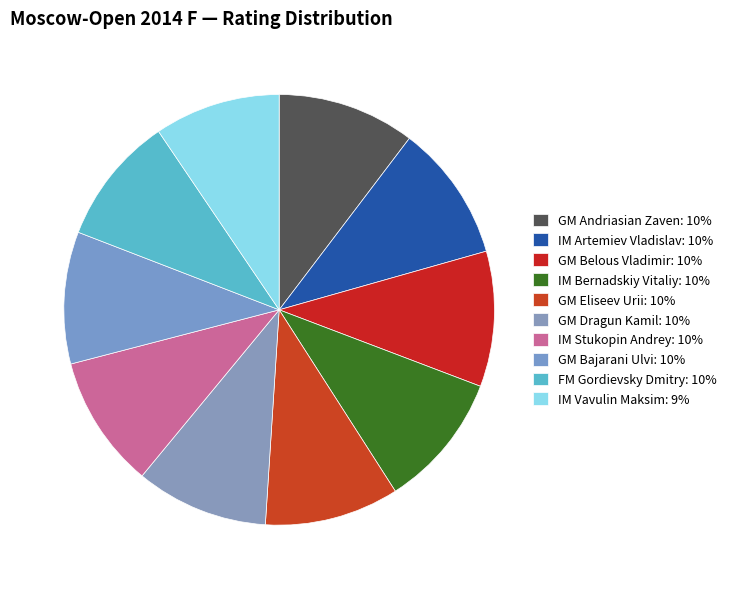

To the nearest percent, what is the average slice percentage?

10%